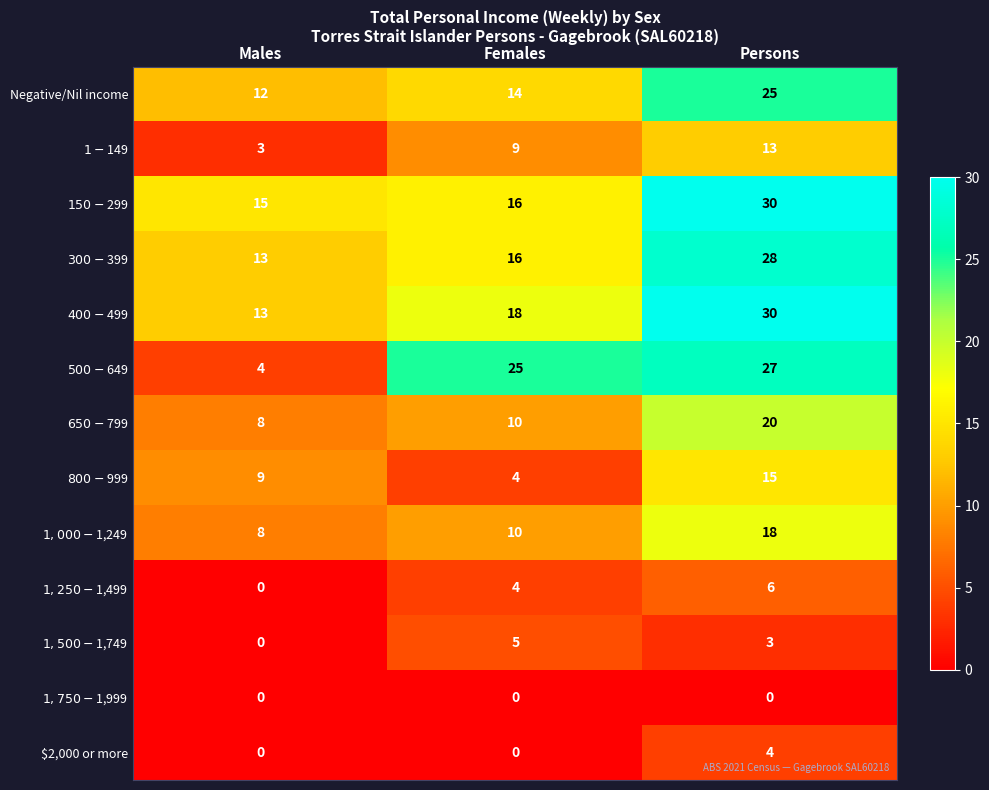

What is the spread (max minus min) of values at Persons?

30